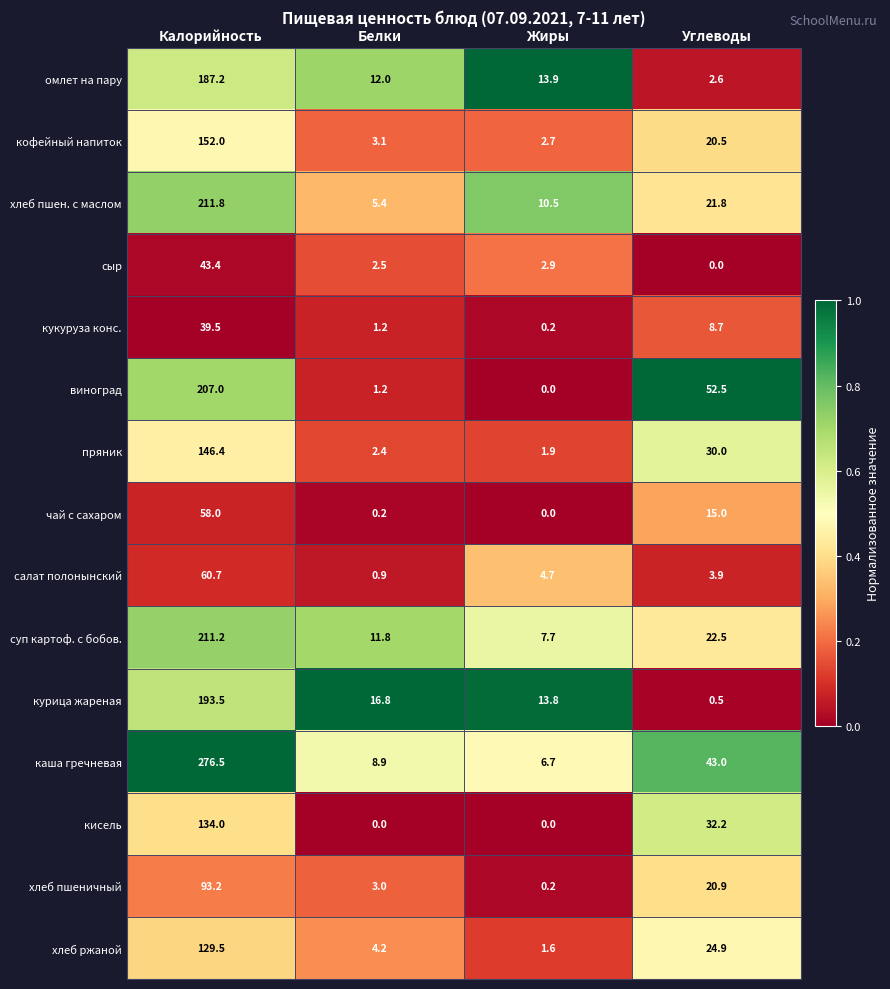

What is the difference between the омлет на пару values at Калорийность and Белки?

175.2